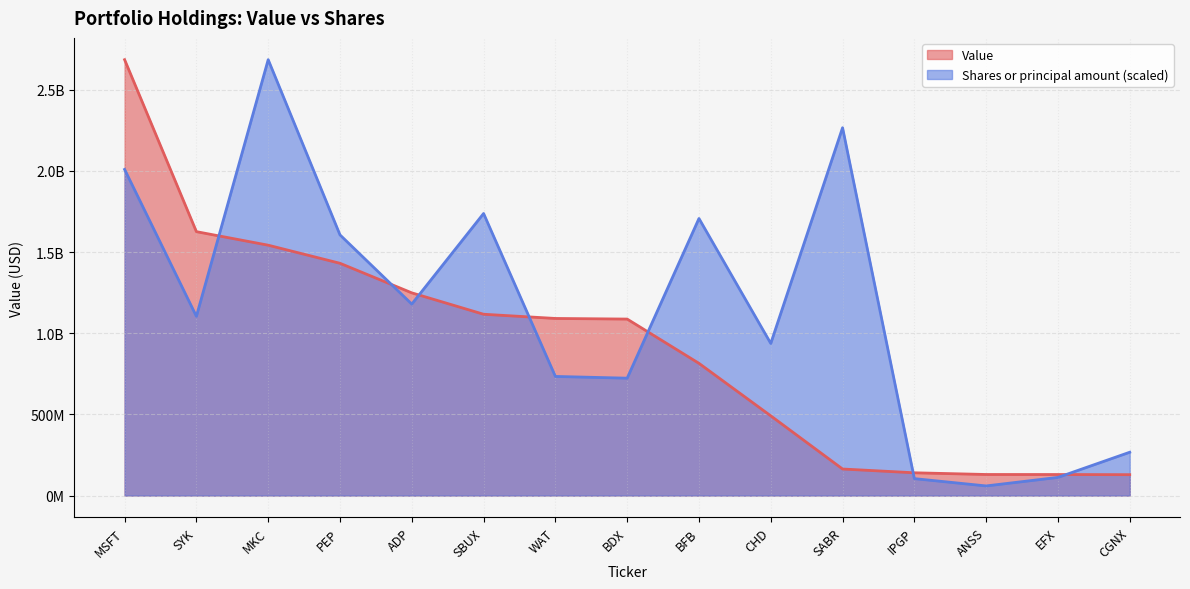

True or false: Value and Shares or principal amount intersect in this chart.

True